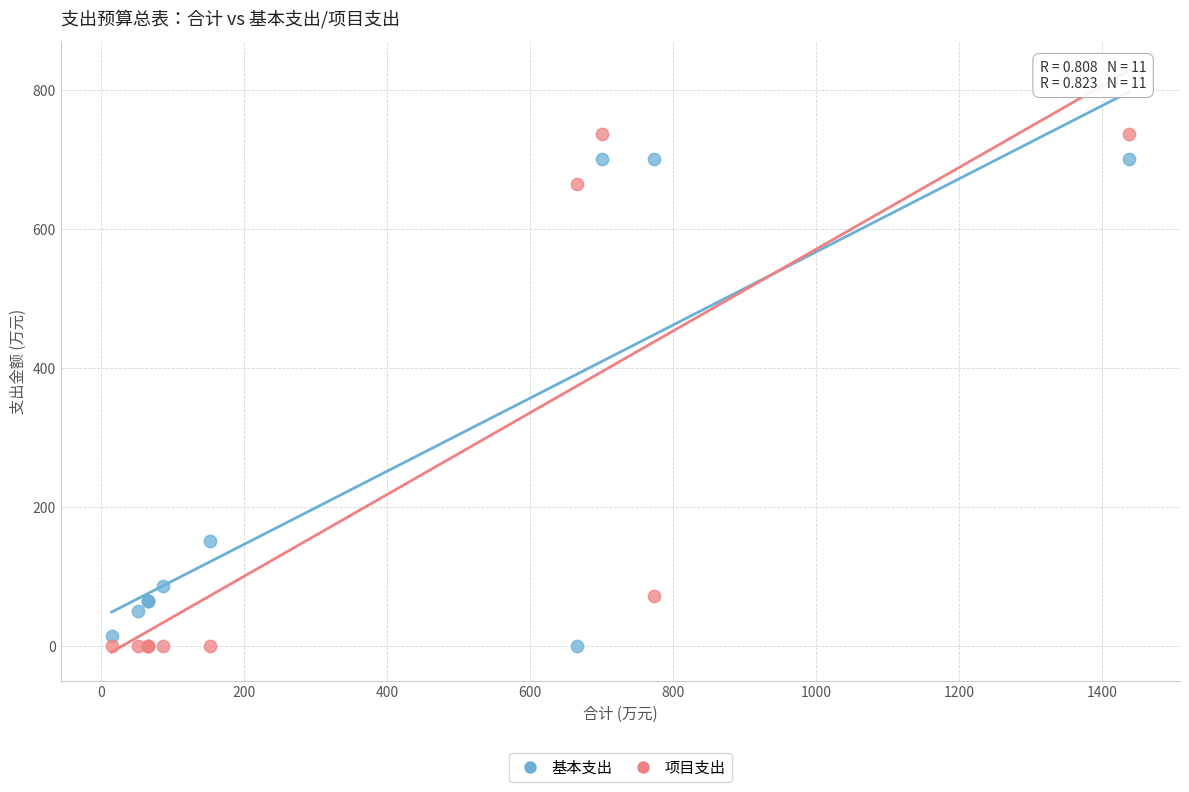

What are all the series names shown in the legend?

基本支出, 项目支出